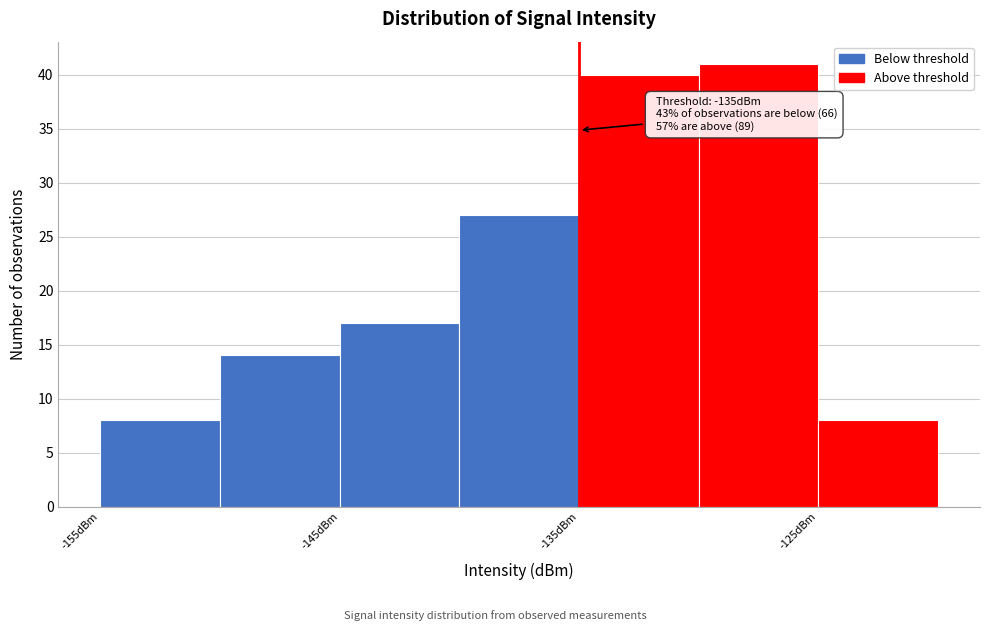

Over which range of the x-axis is the bar tallest?

-130 to -125